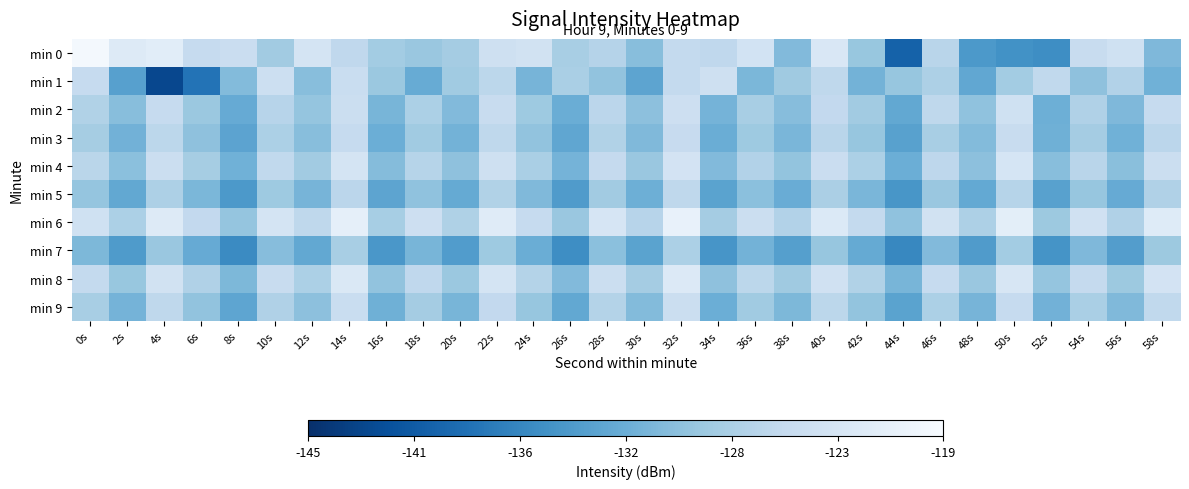

What is the minimum value shown in the chart?

-142.6